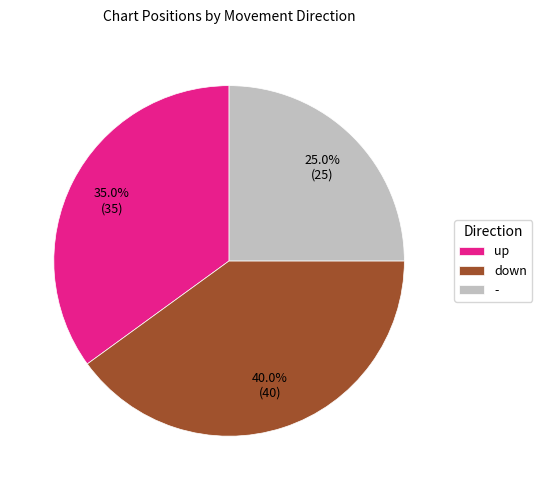

To the nearest percent, what is the combined percentage of - and up?

60%